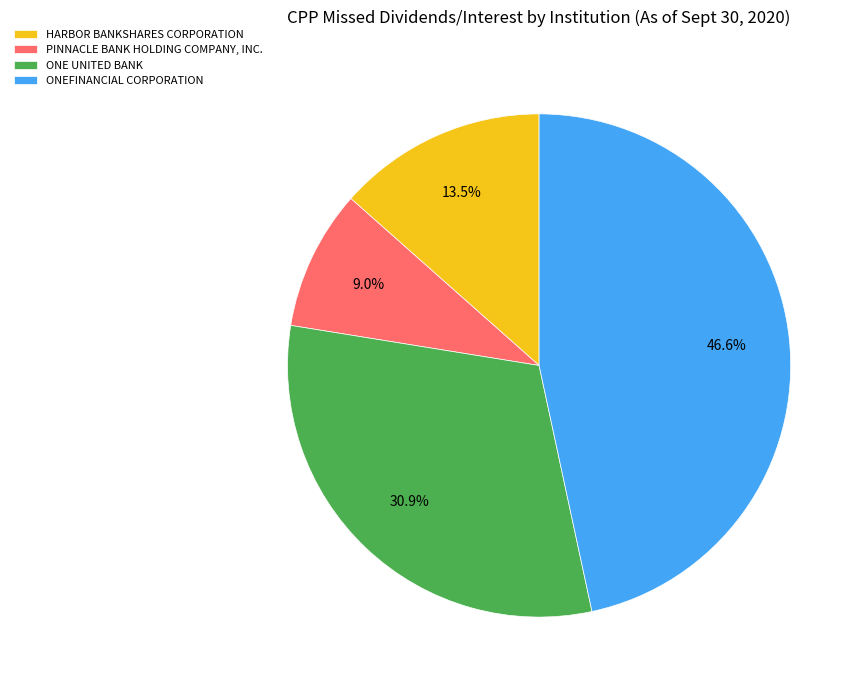

What is the ratio of the value at ONE UNITED BANK to the value at ONEFINANCIAL CORPORATION?

0.7